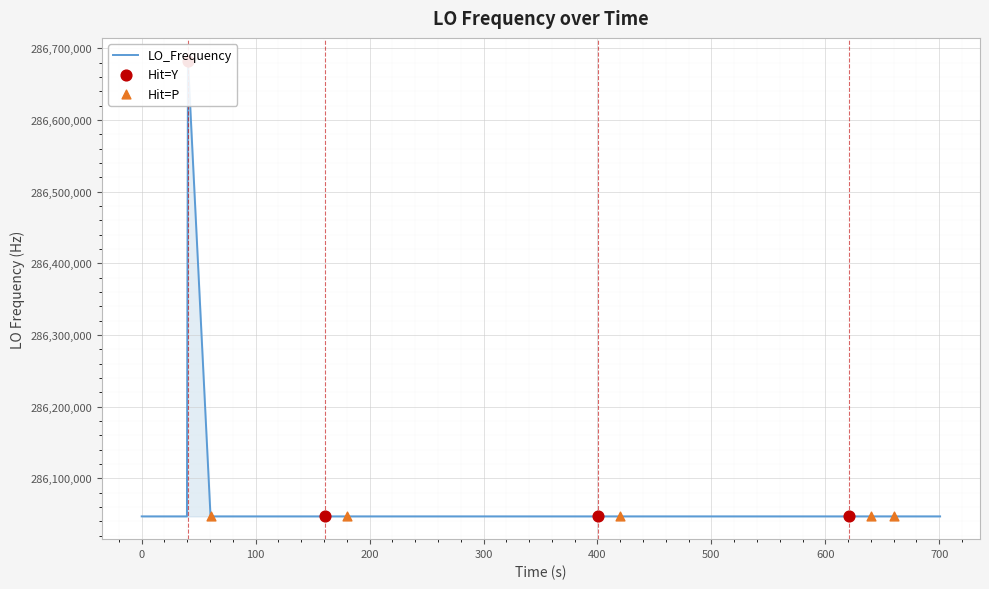

Approximately how many times larger is the value at 700 compared to 200?

1.0